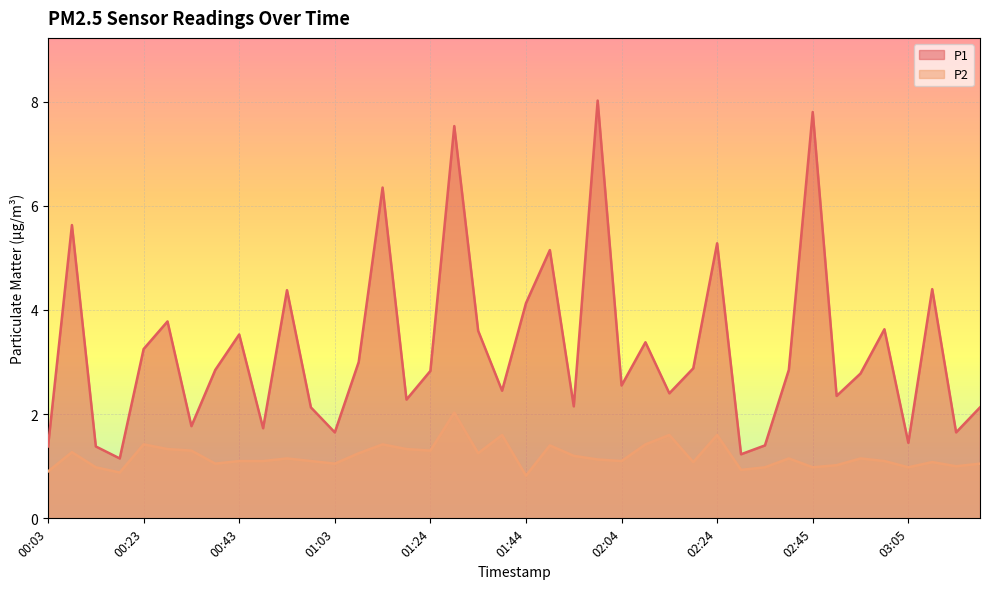

How many values in the P2 series exceed 1?

31